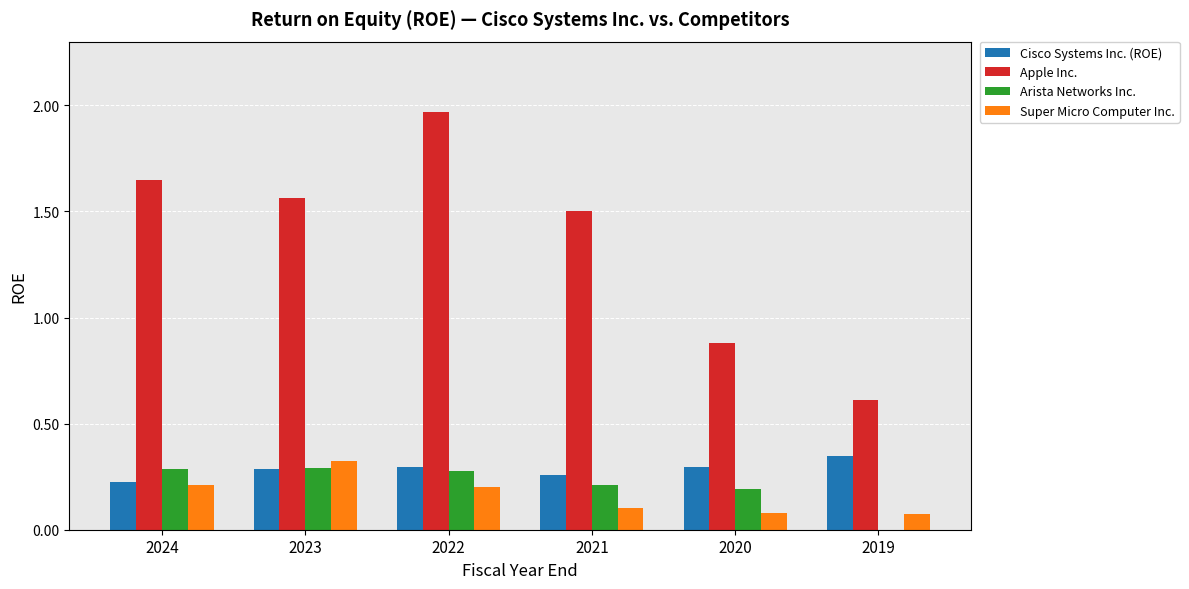

Count the number of data series in this chart.

4